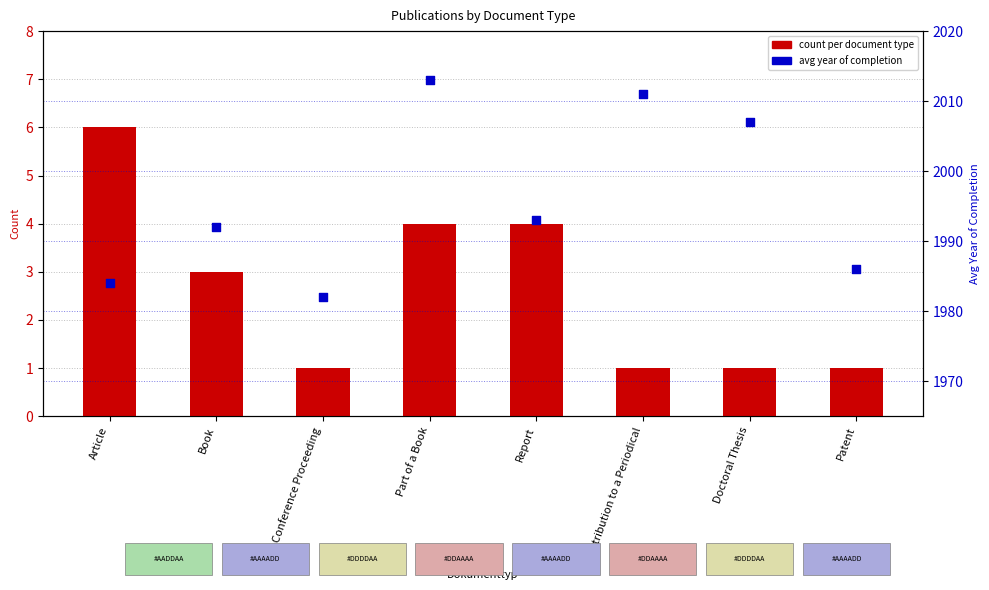

Which series has the largest total across all categories?

avg year of completion